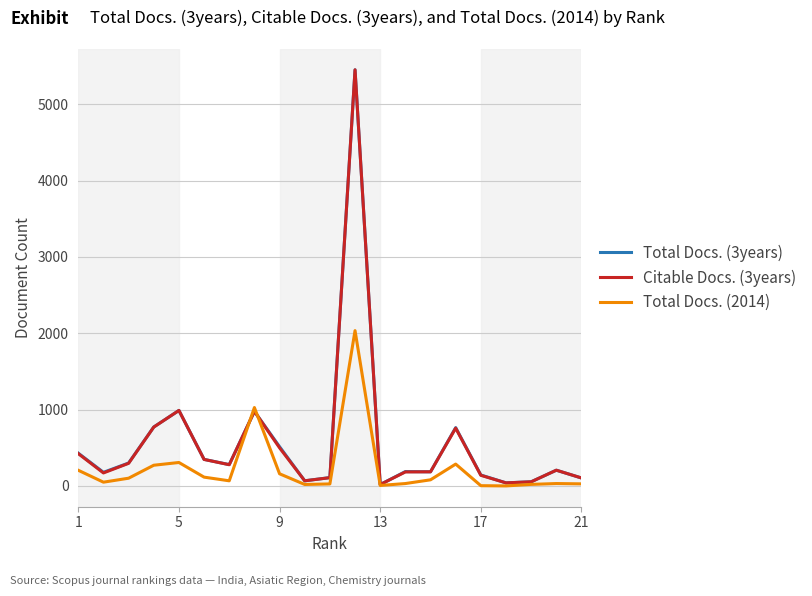

What is the greatest value displayed?

5453